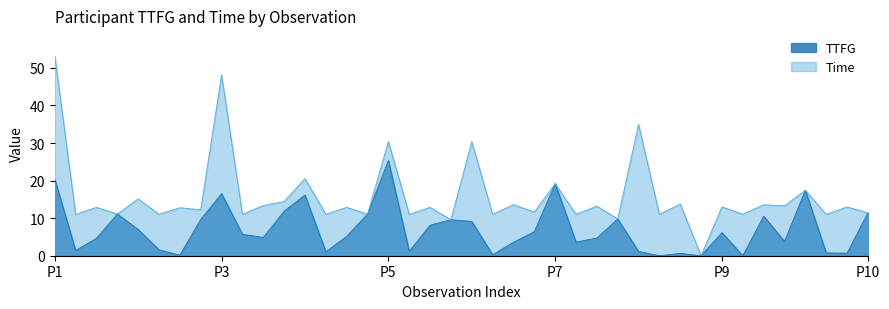

At which label is TTFG closest to 12?

3